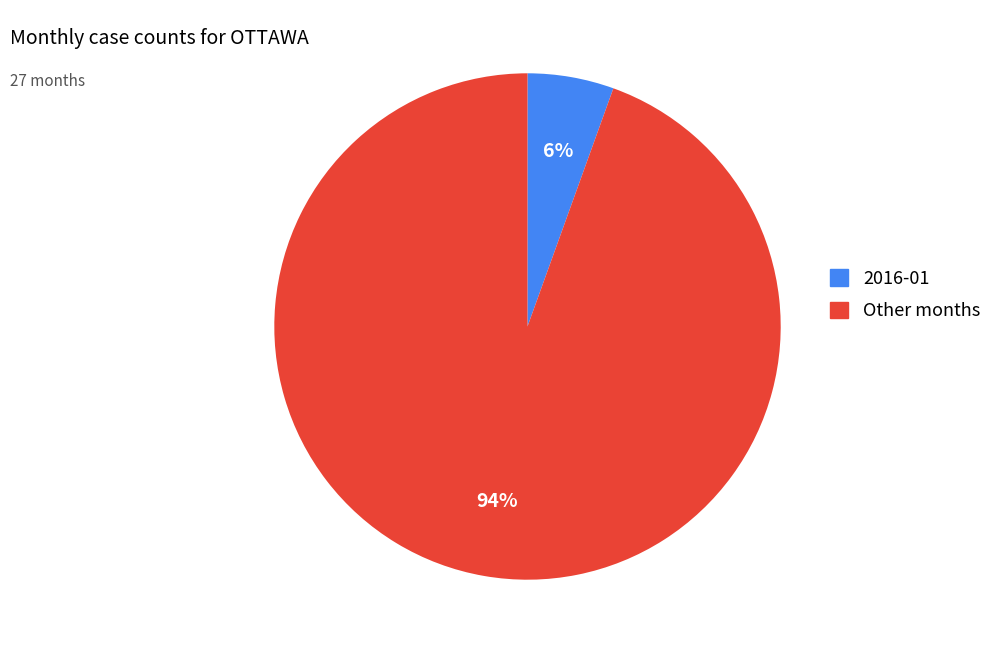

The Other months slice represents 99% of the pie. True or false?

False